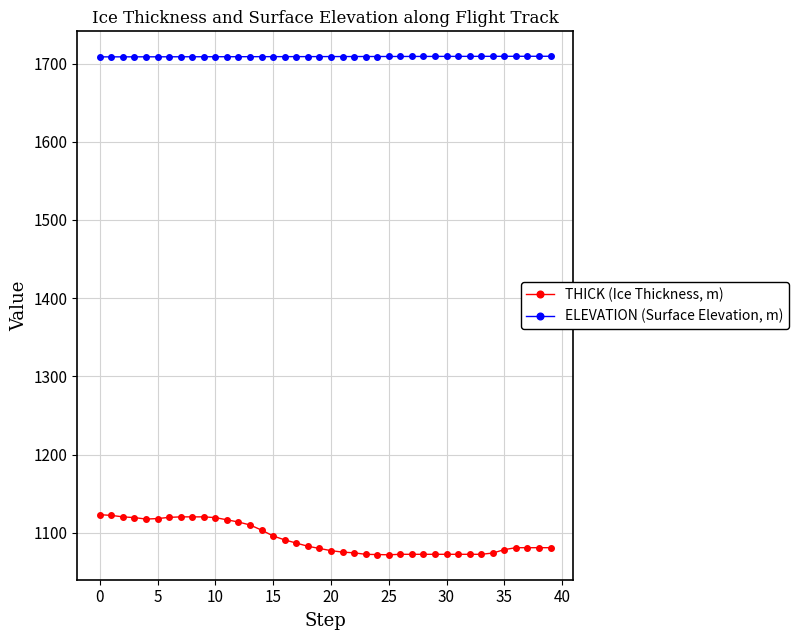

What are all the series names shown in the legend?

THICK (Ice Thickness, m), ELEVATION (Surface Elevation, m)